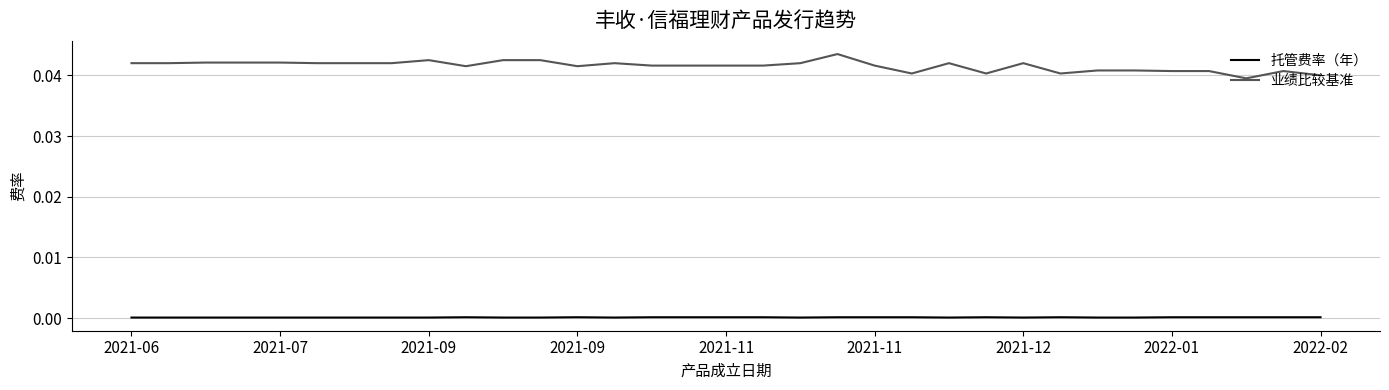

Rank the series by their average value, from lowest to highest.

托管费率（年）, 业绩比较基准